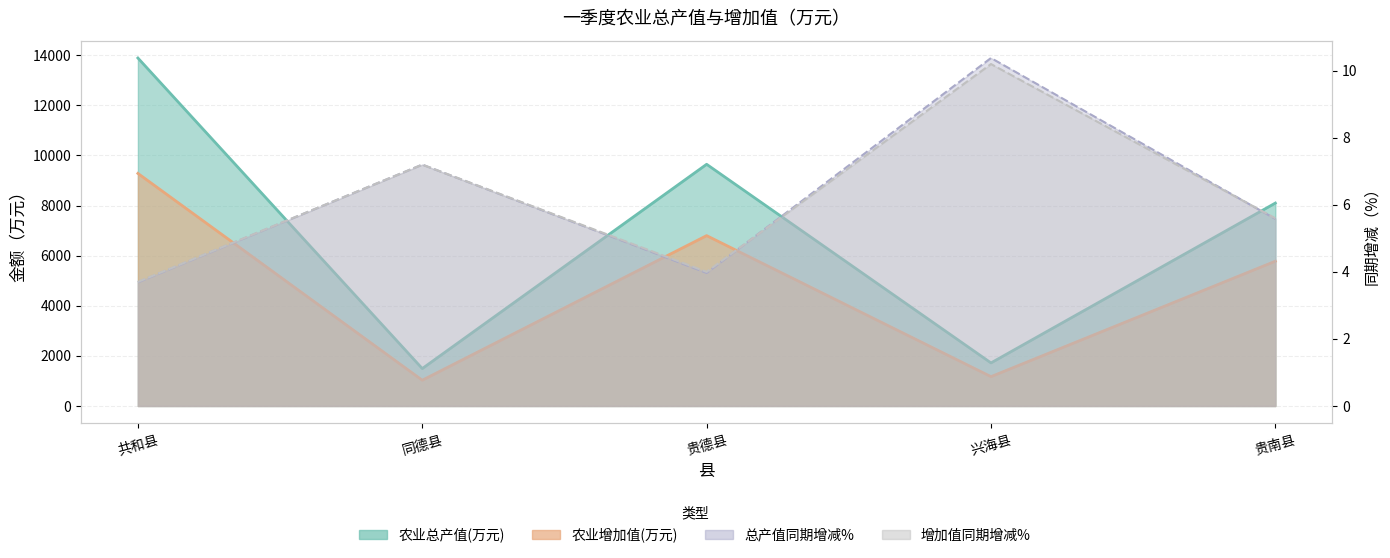

How many values in the 增加值同期增减% series exceed 5?

3